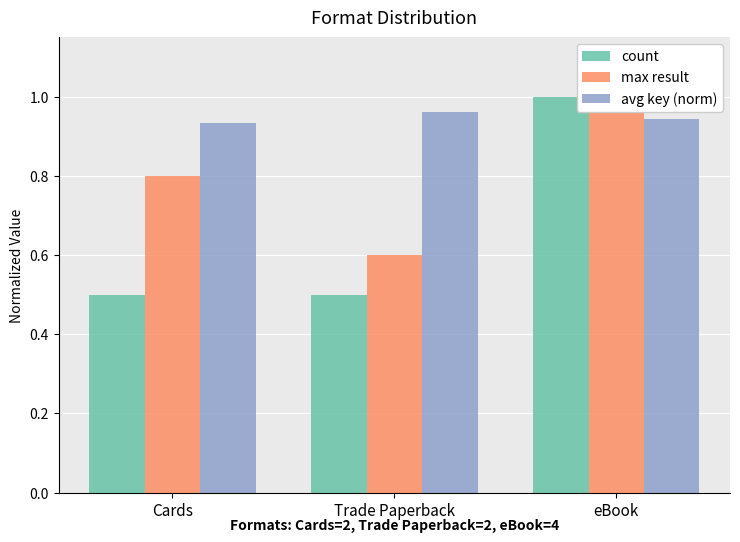

The count series shows 1.0 at eBook. True or false?

True